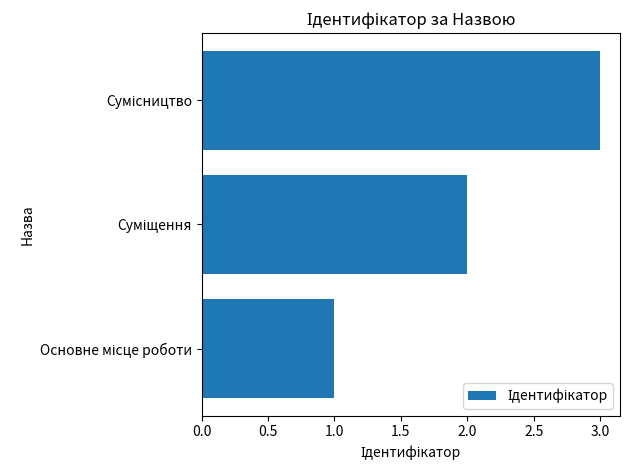

What is the sum of all values?

6